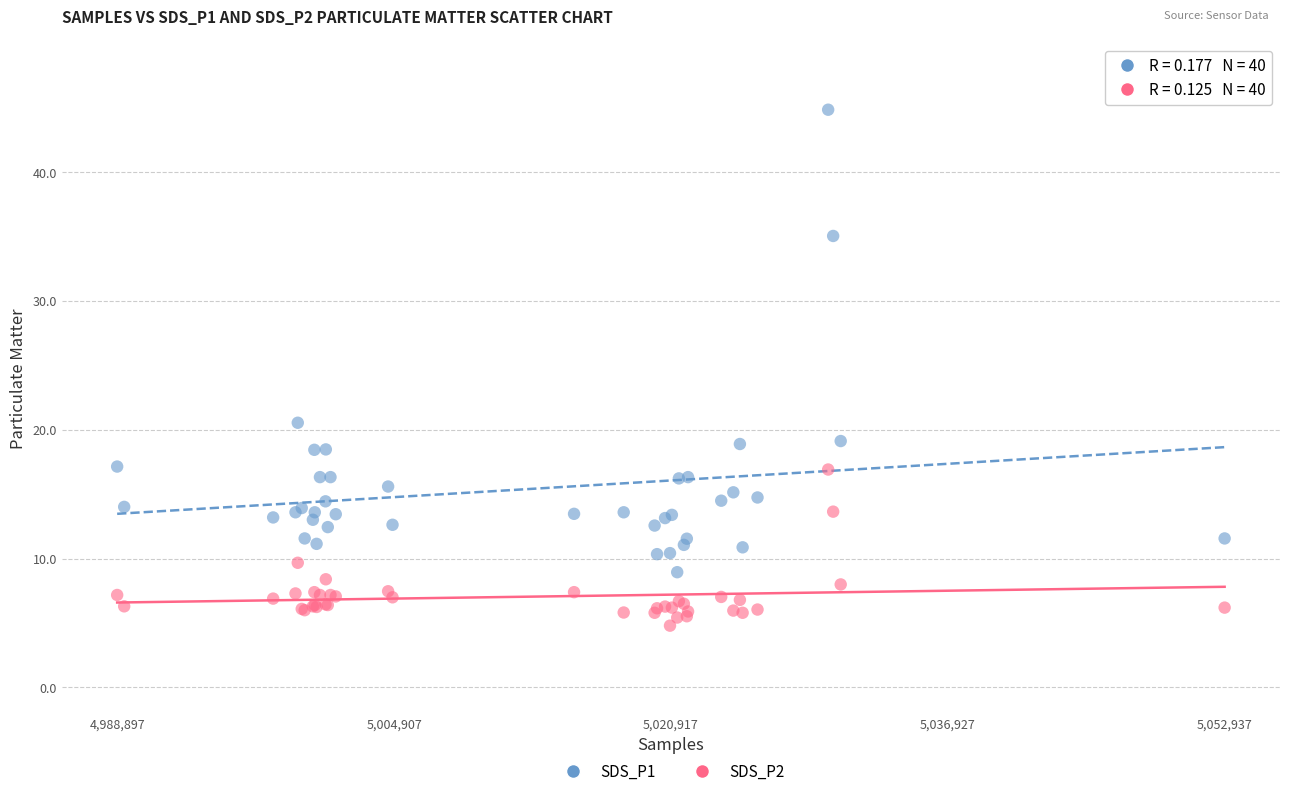

Which series contains the lowest Y value?

SDS_P2